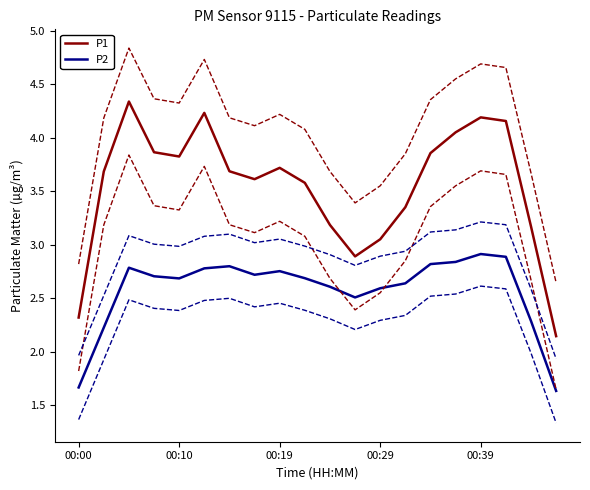

True or false: P2 has a value of 5.1 at 00:39.

False